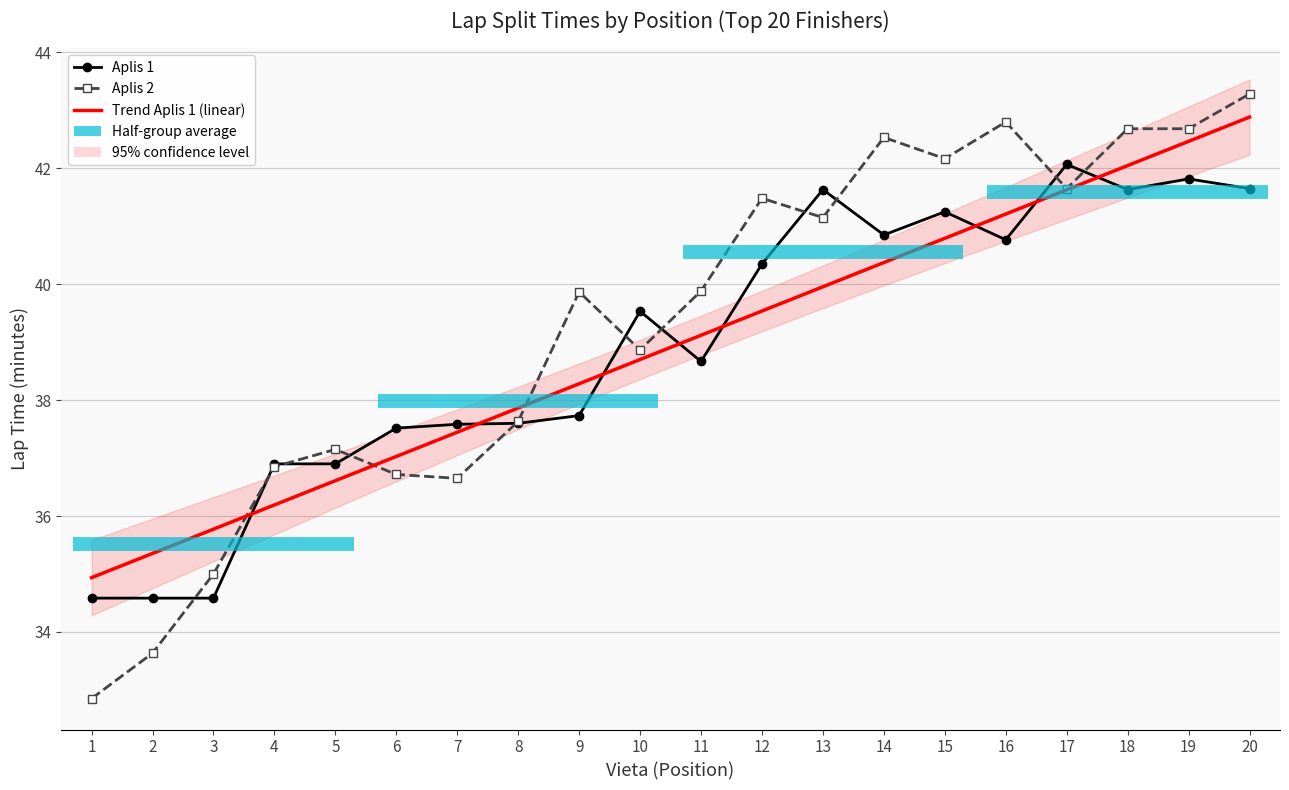

What is the average value of the Aplis 1 (min) series?

38.9